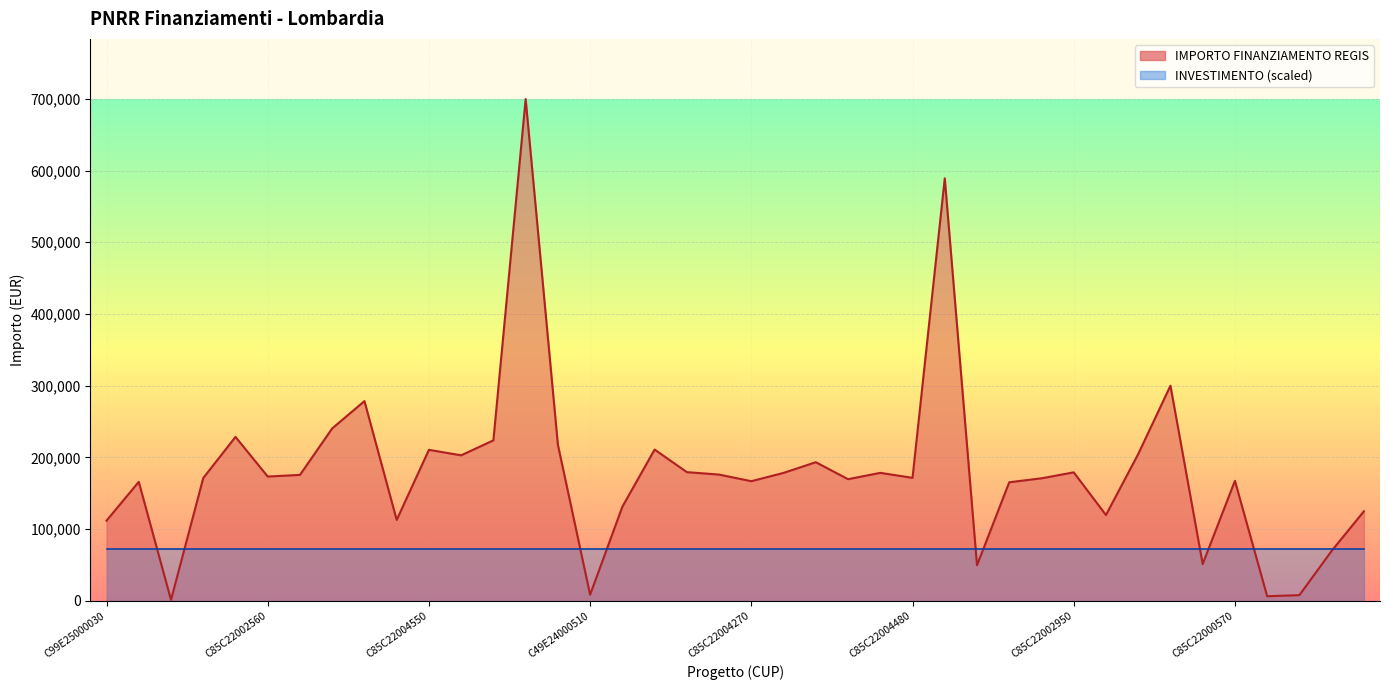

Between C85C22004610008 and C85C22003970008, which is larger?

C85C22003970008